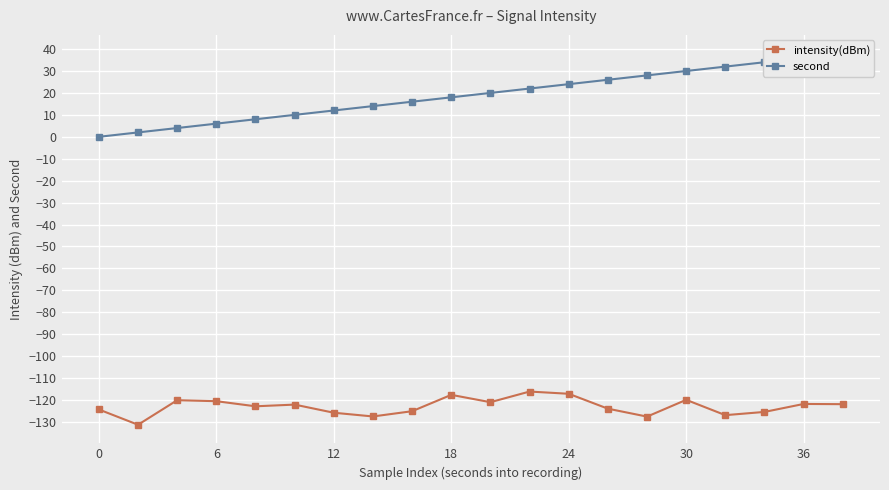

What is the maximum value for second?

38.0